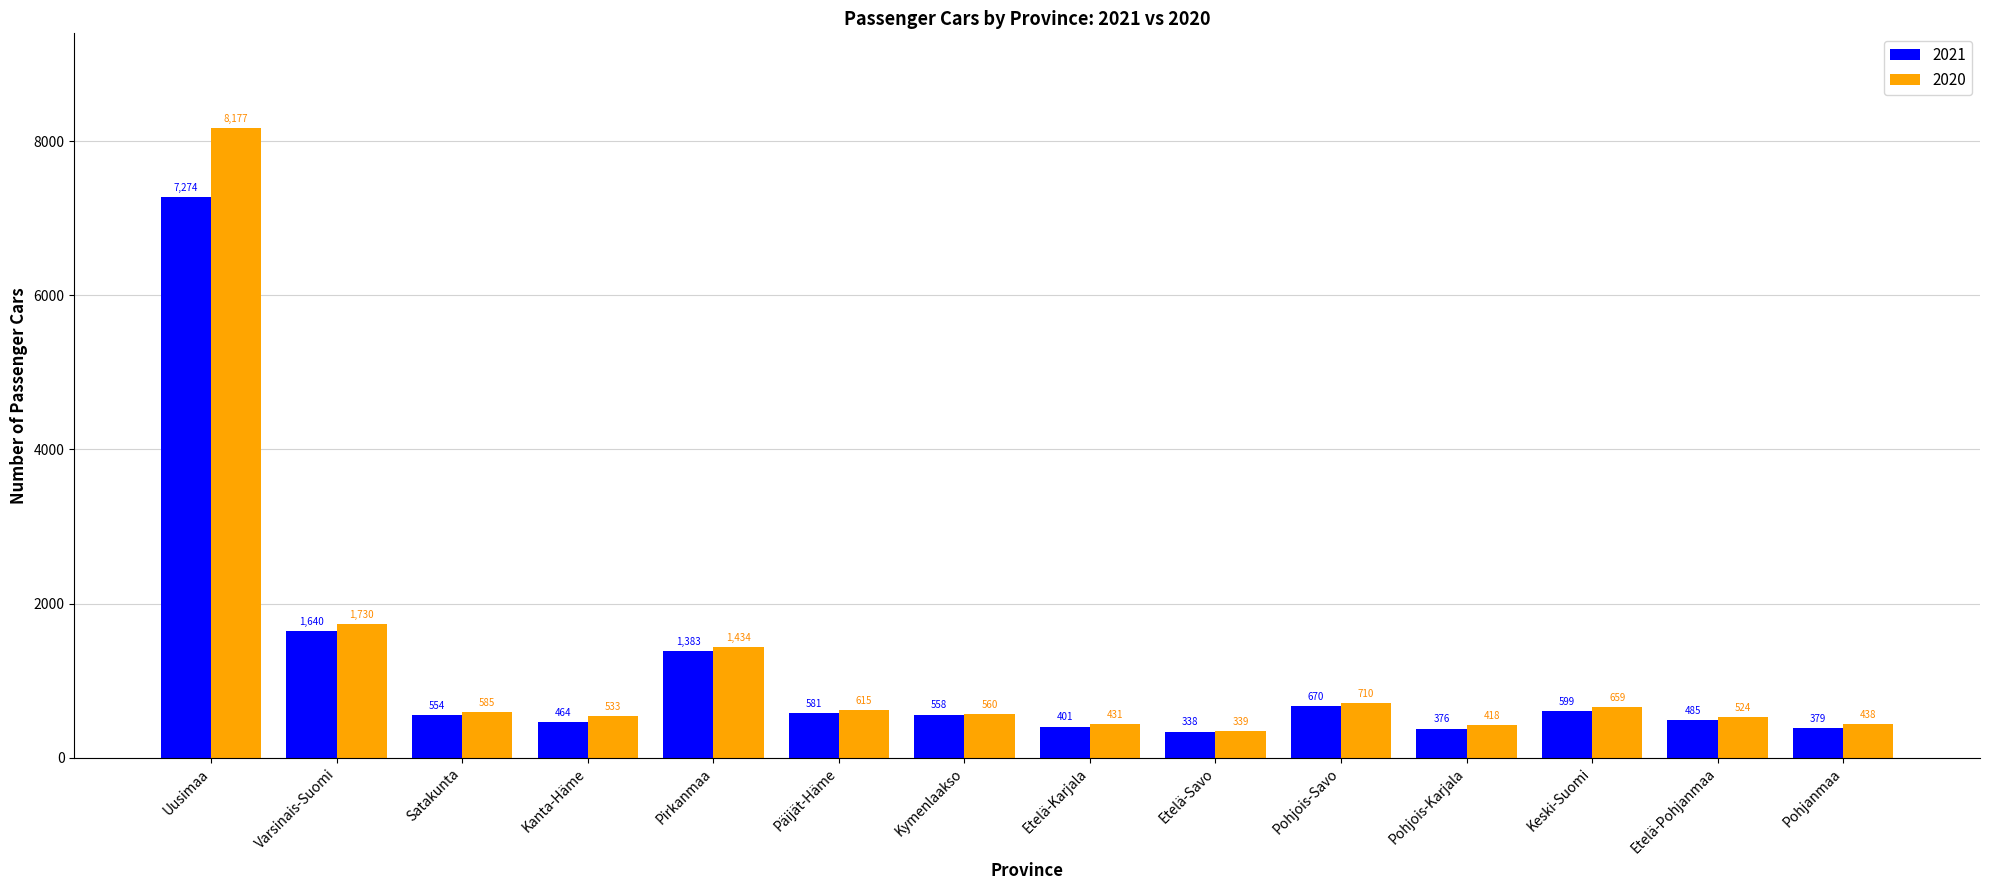

Which series has the largest total across all categories?

2020